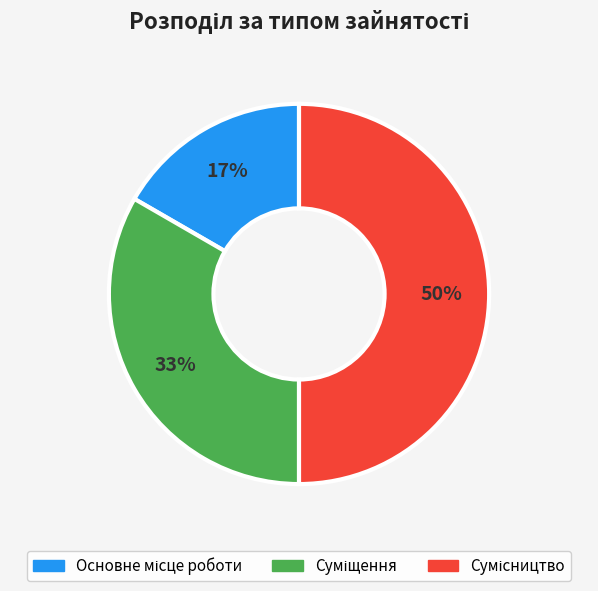

To the nearest percent, what is the average slice percentage?

33%